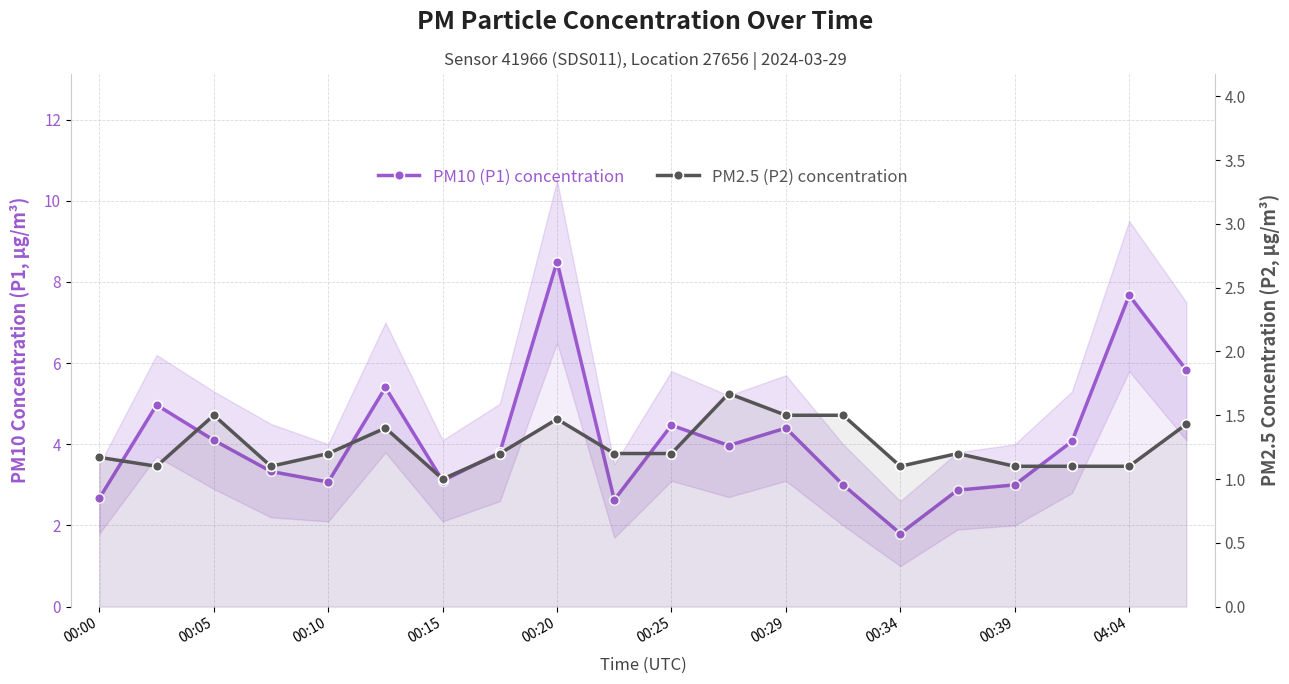

What is the minimum value shown in the chart?

1.0